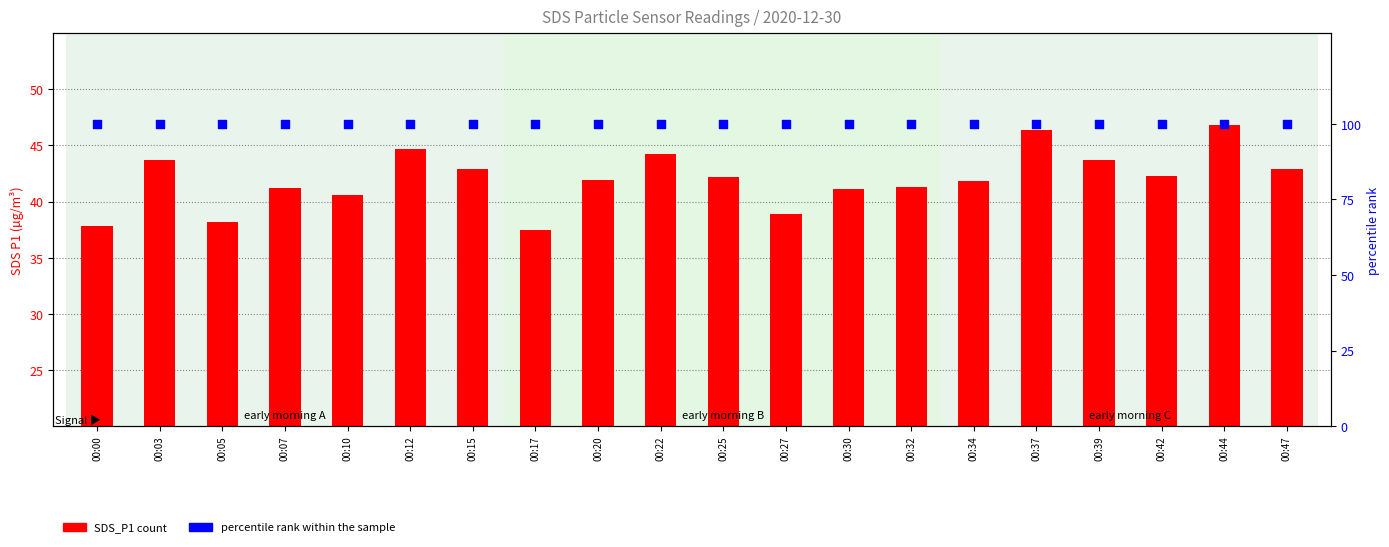

Which series reaches the minimum Y coordinate?

SDS_P1